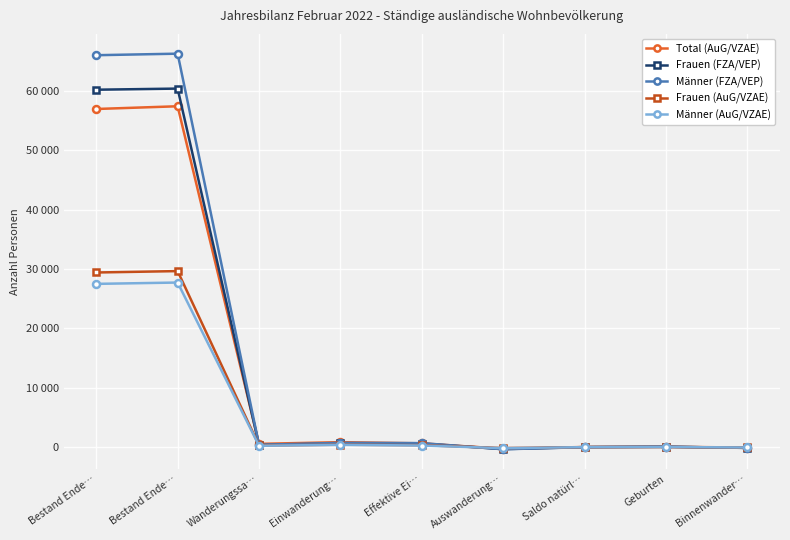

Where is Männer (FZA/VEP) nearest to the value 32957?

Einwanderung…